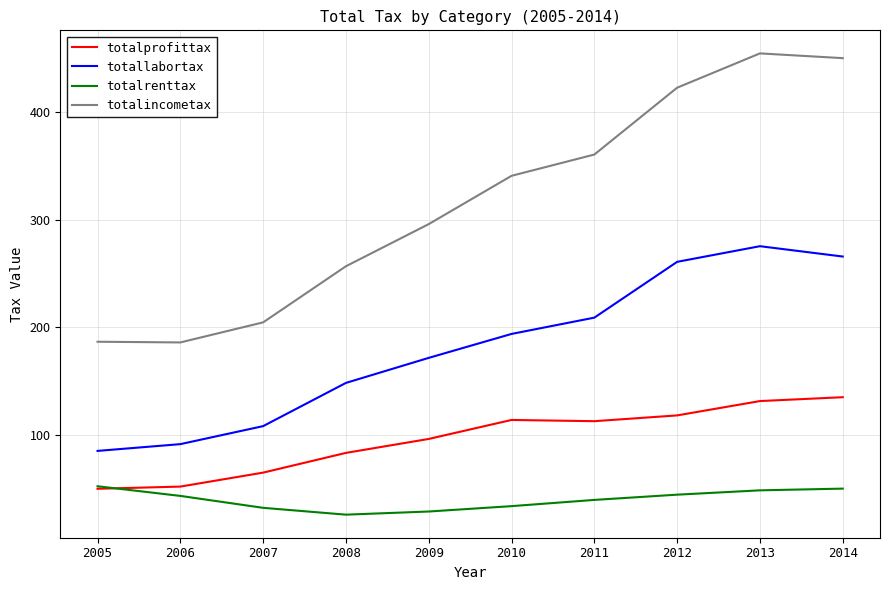

Which series has the largest range (max minus min)?

totalincometax